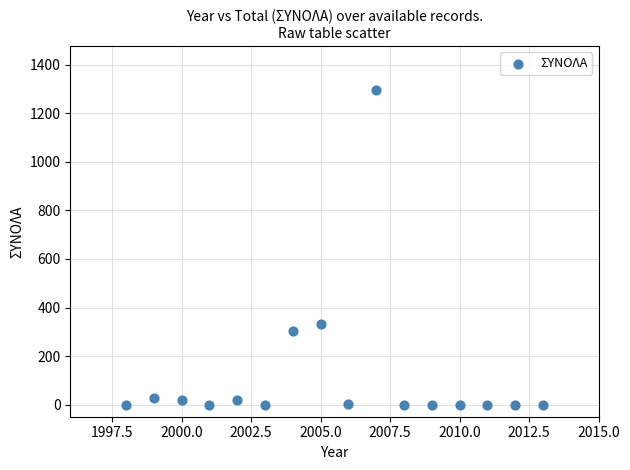

What is the range of X values (max minus min)?

15.0